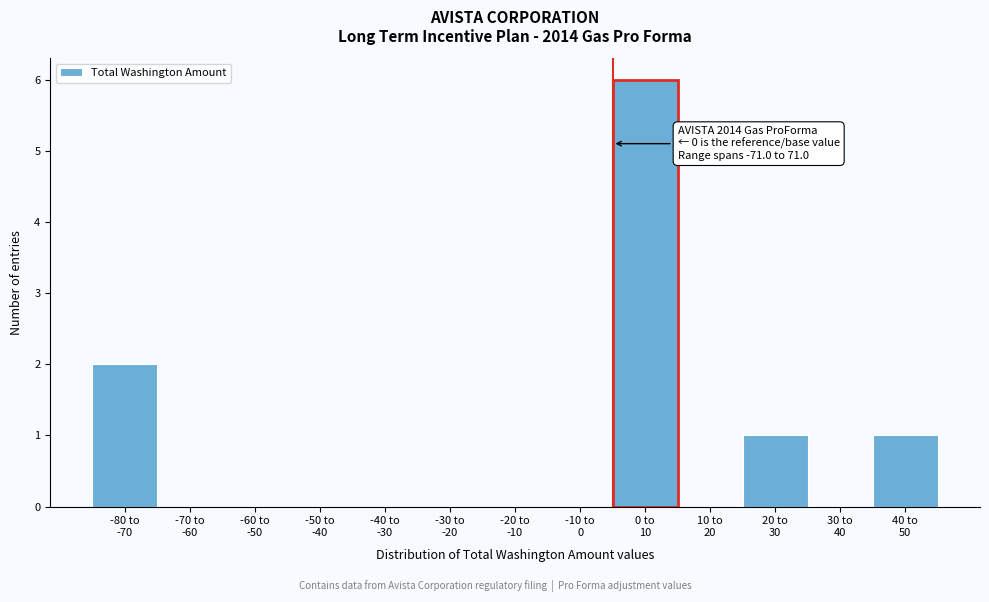

What is the sum of all values?

10